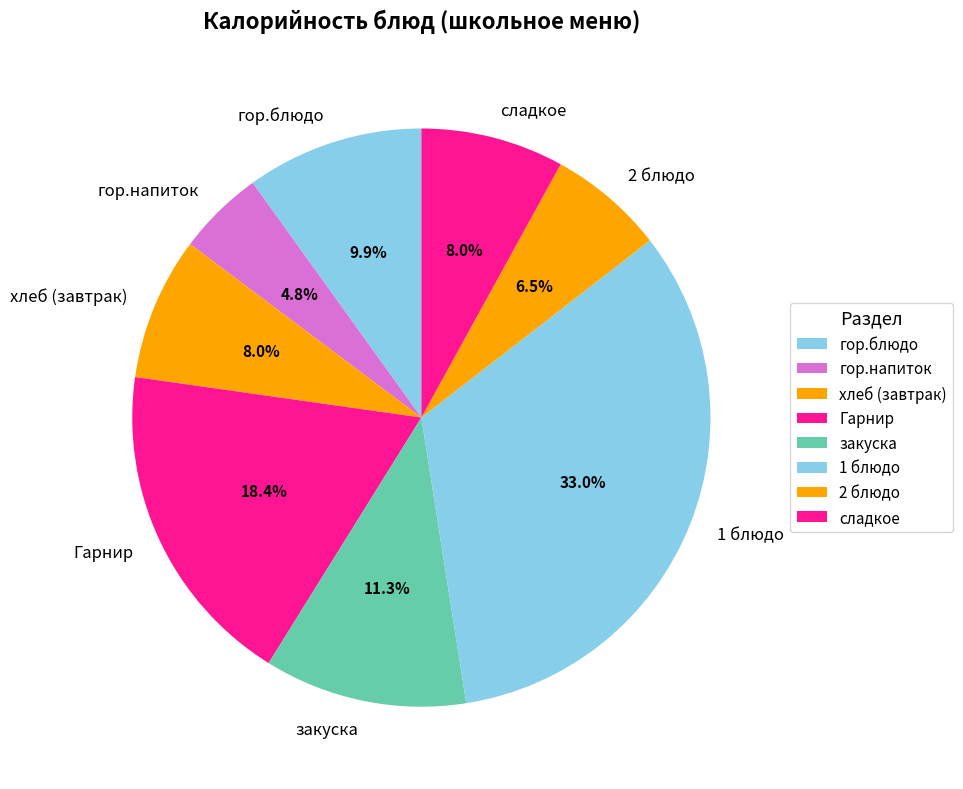

Is the sum of Гарнир and 2 блюдо greater than half?

No